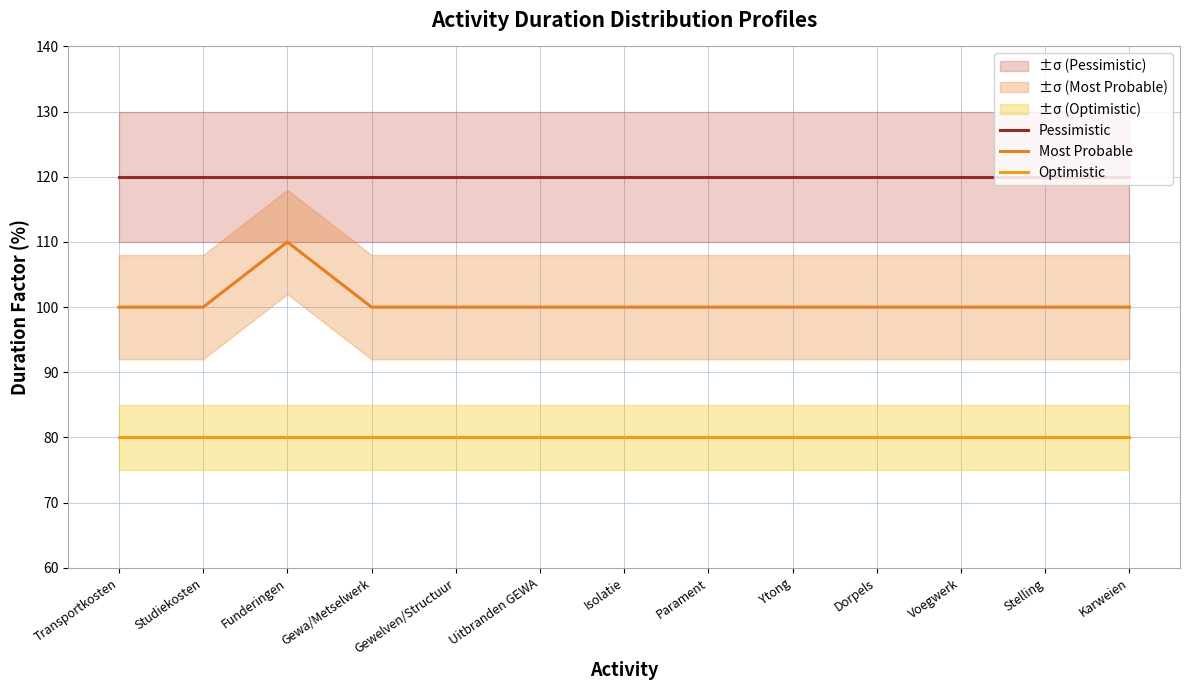

True or false: Most Probable and Optimistic intersect in this chart.

False